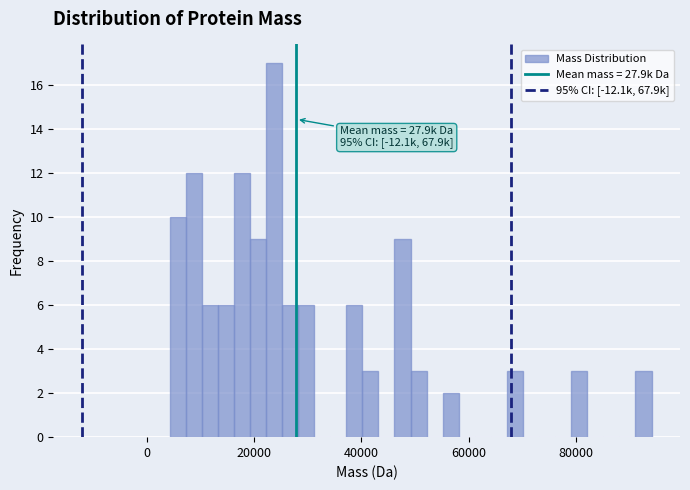

Read against the x-axis, roughly where is the centre of the tallest bar?

24000